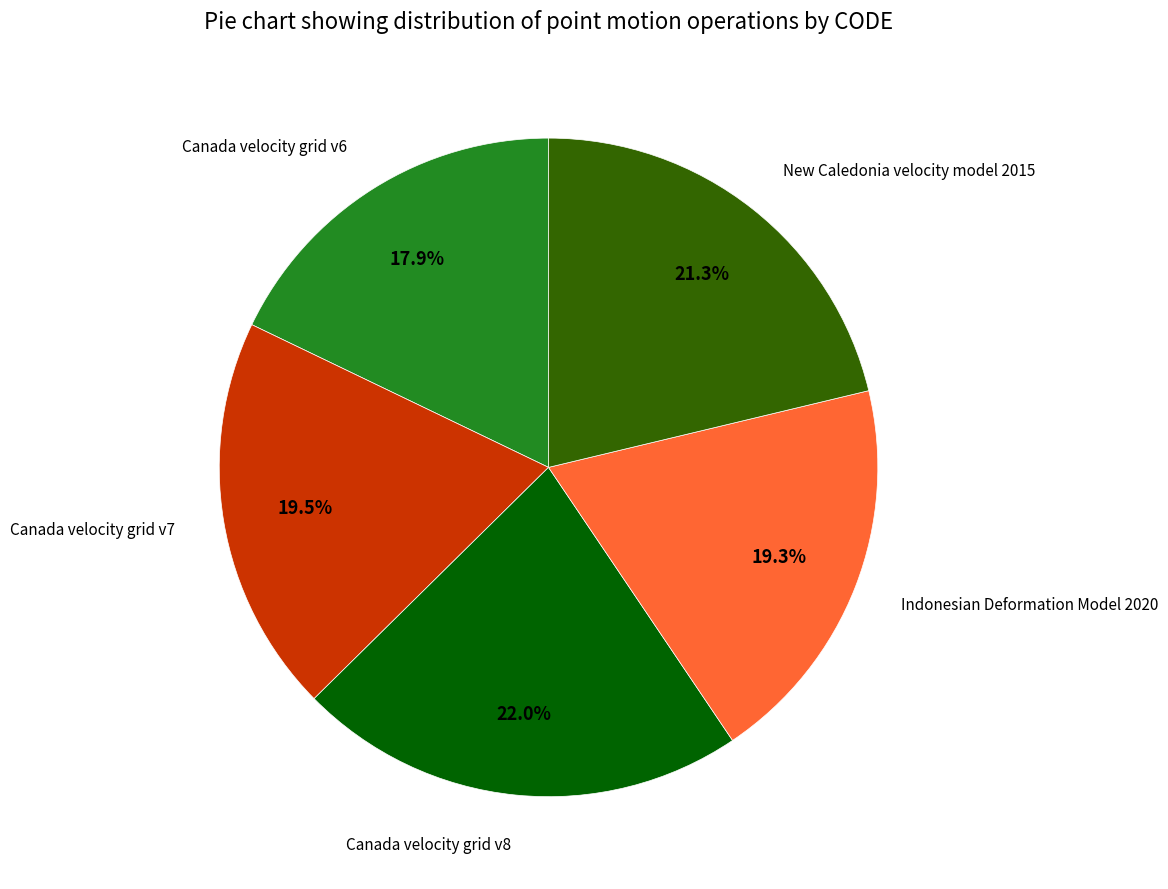

Does any single category account for the majority?

No